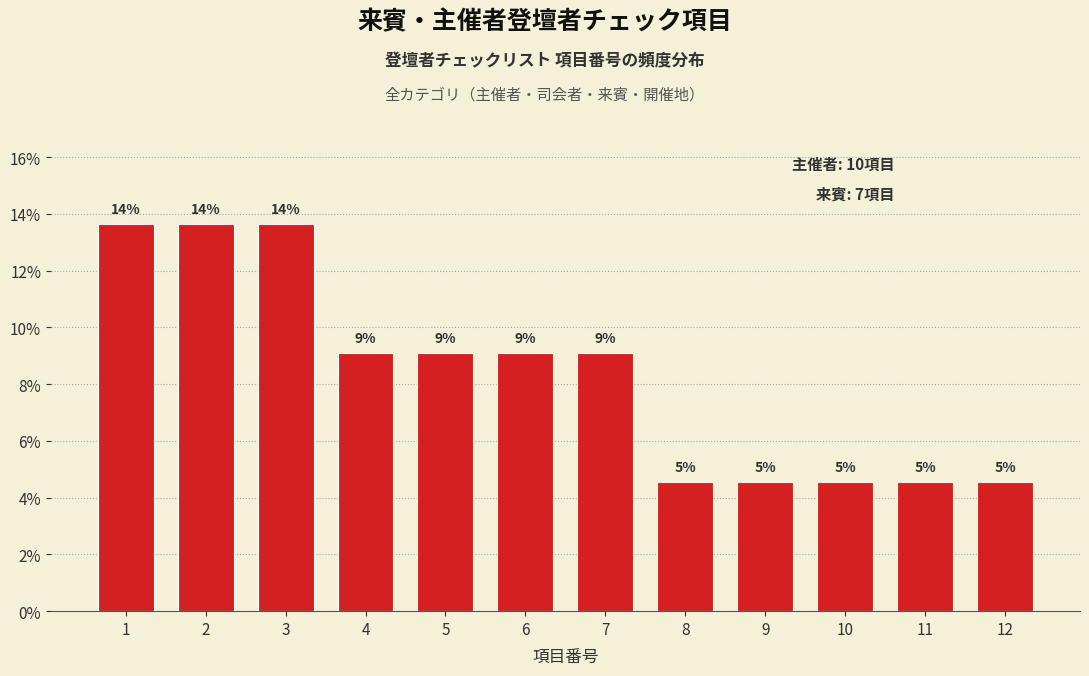

How many bars are there in total?

12